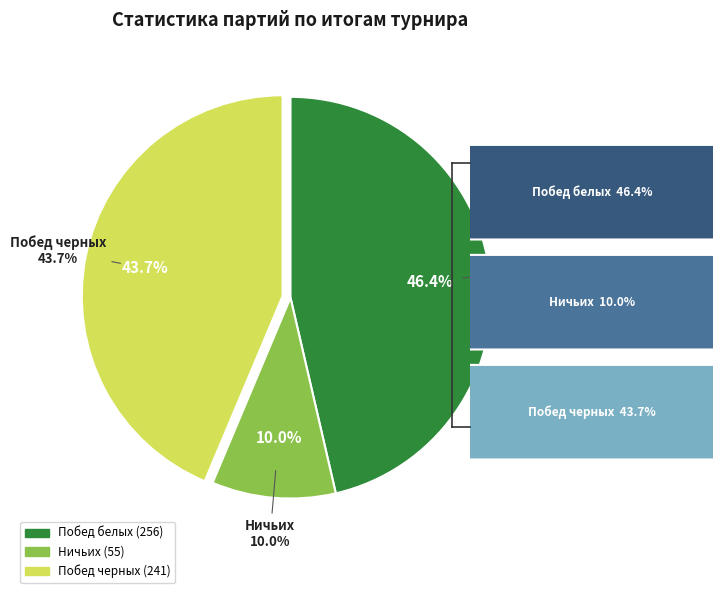

To the nearest percent, what is the average slice percentage?

33%